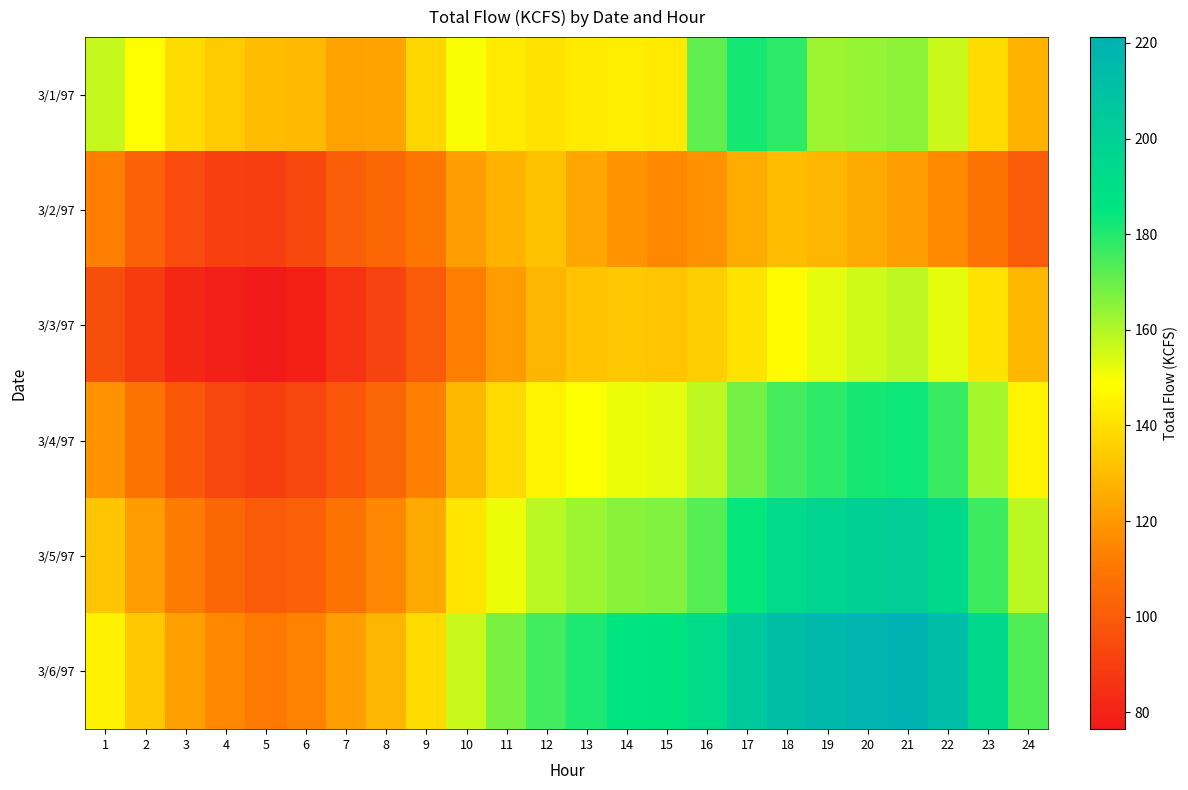

At 3, list the series in order from smallest to largest.

3/3/97, 3/2/97, 3/4/97, 3/5/97, 3/6/97, 3/1/97